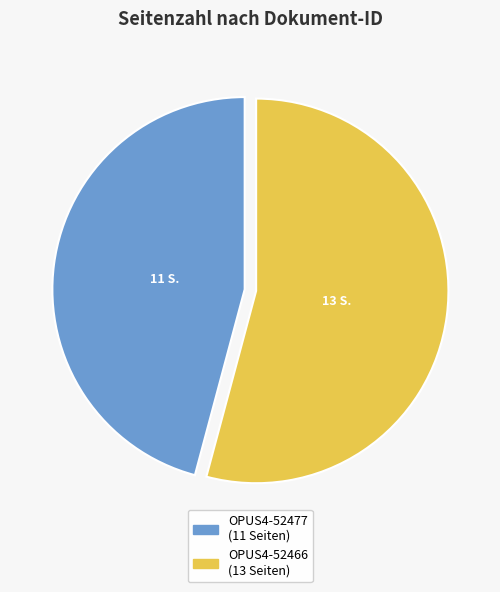

True or false: OPUS4-52477 accounts for 46% of the total.

True